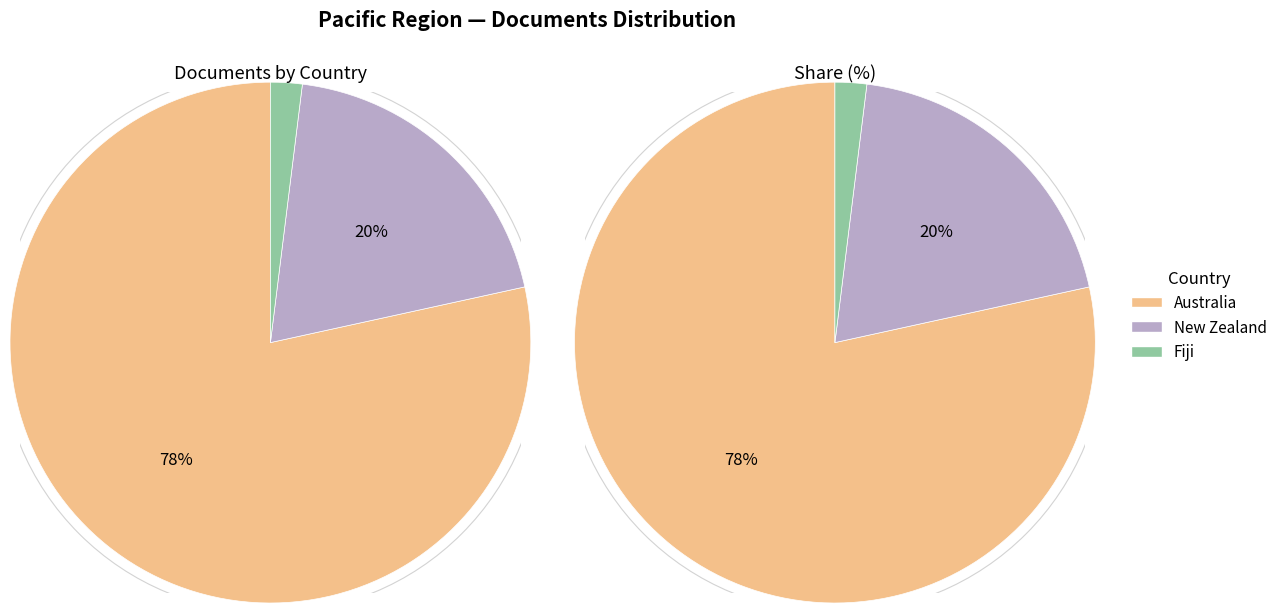

True or false: New Zealand accounts for 27% of the total.

False